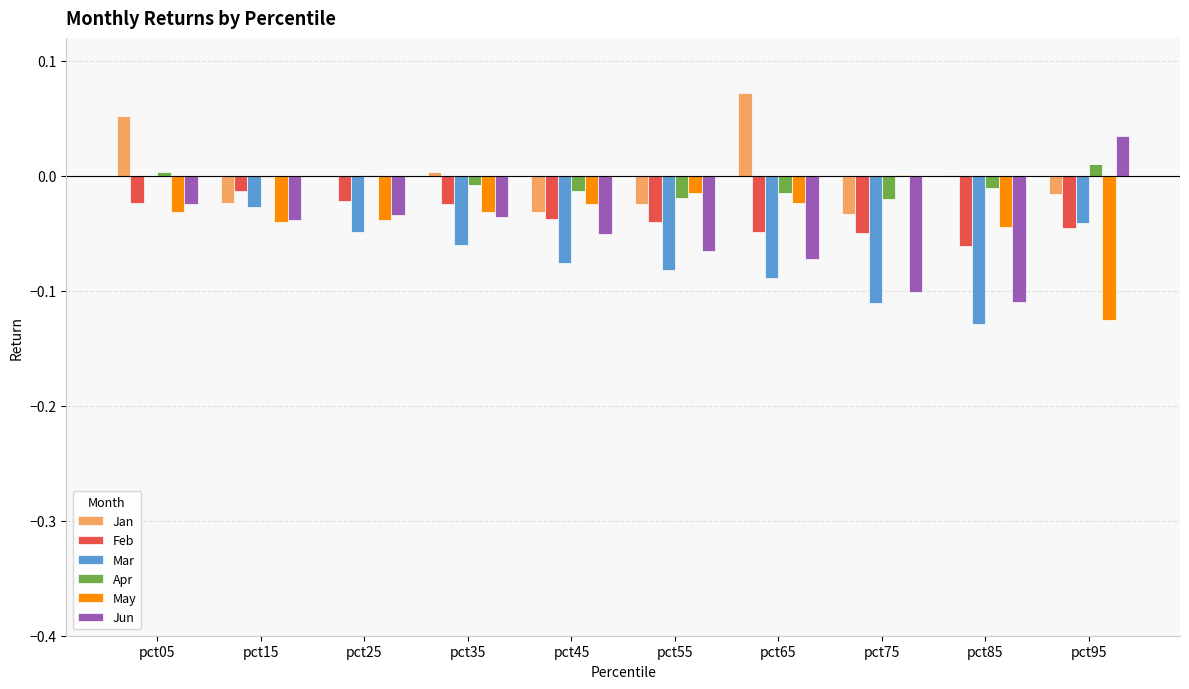

Is the value of Feb at pct85 greater than the value of Mar at pct65?

Yes